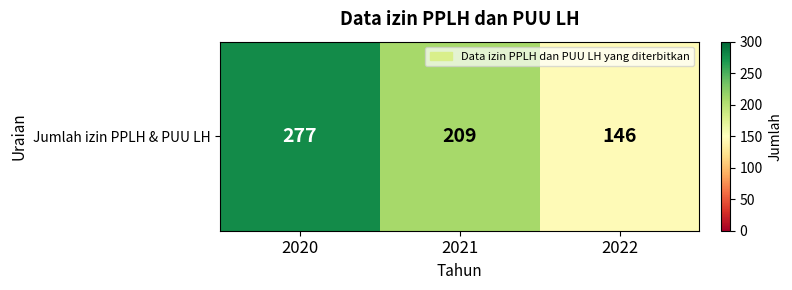

Reading right to left, transcribe all the data shown in this chart.

2022=146	2021=209	2020=277